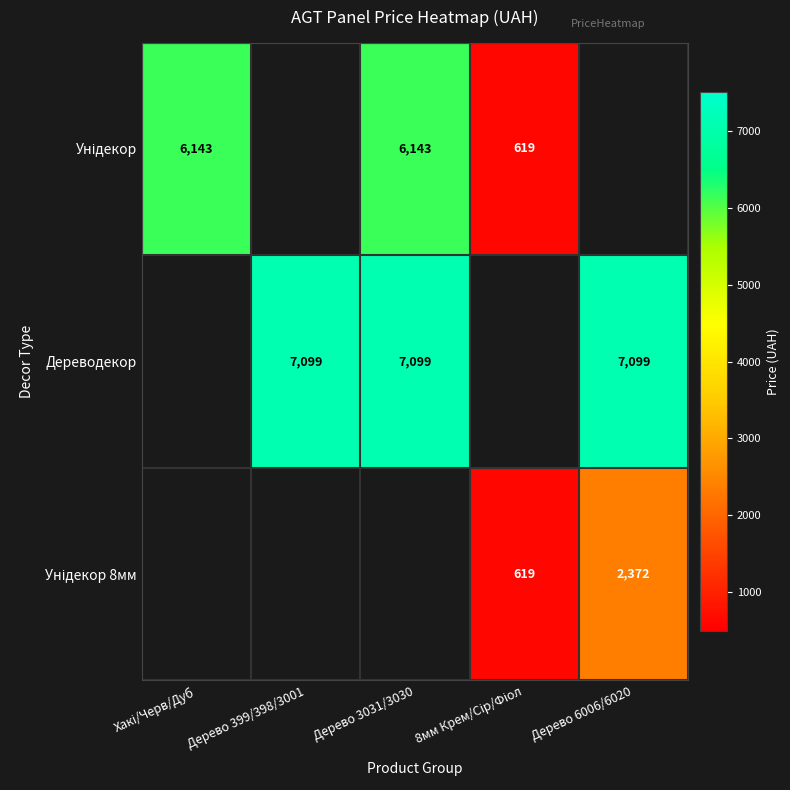

The value of Дереводекор at Дерево 3031/3030 is 3886.6. True or false?

False